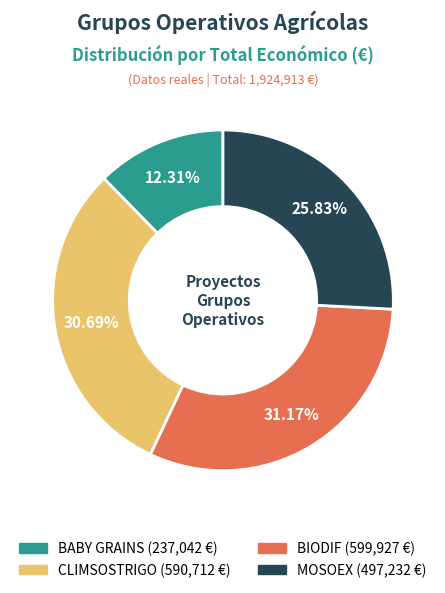

How many segments does this pie chart have?

4